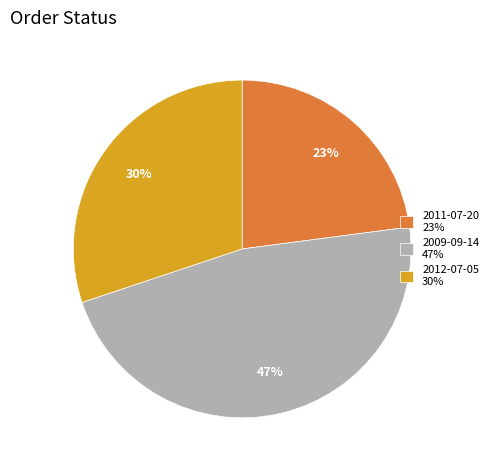

Which slice is the smallest?

2011-07-20 23%